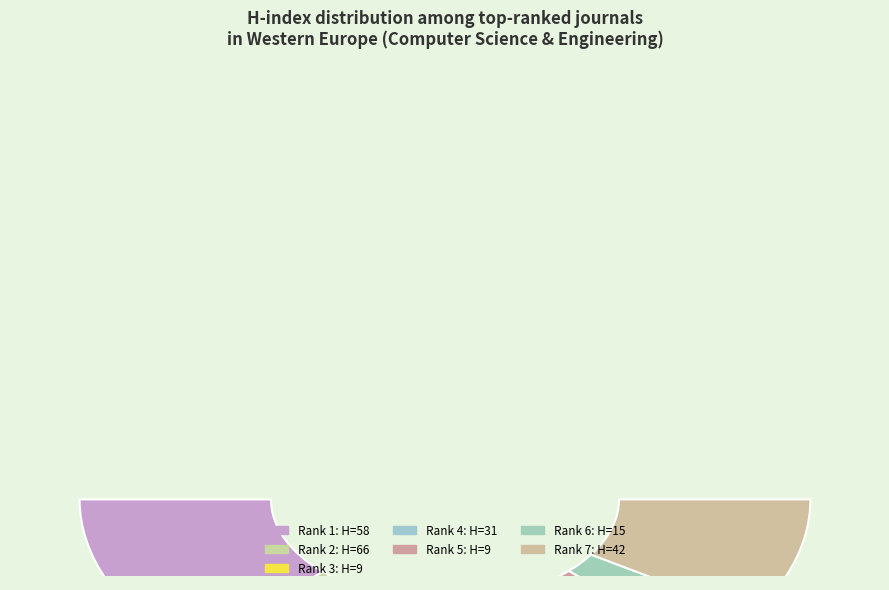

Is there a majority slice in this chart?

No